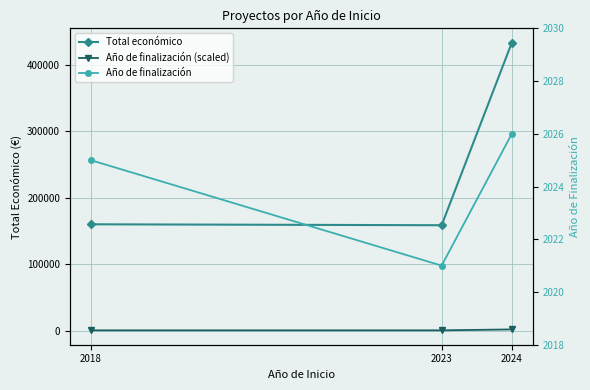

What is the sum of all Año de finalización (scaled) values?

3761.3